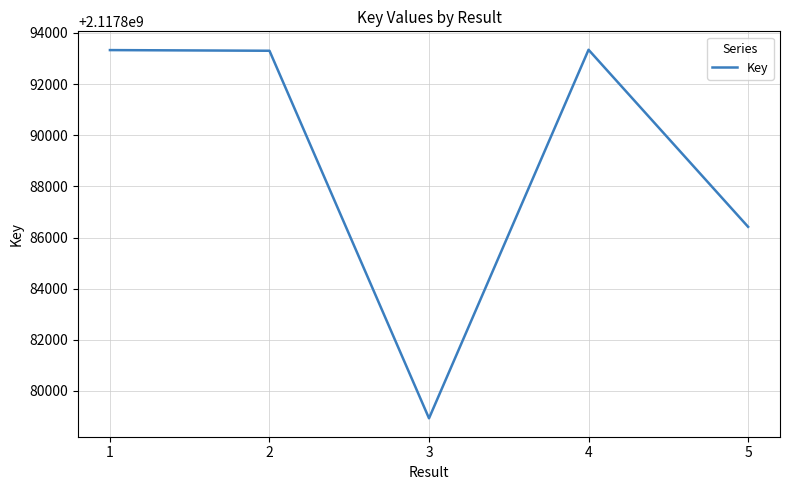

Where is the first local minimum?

3